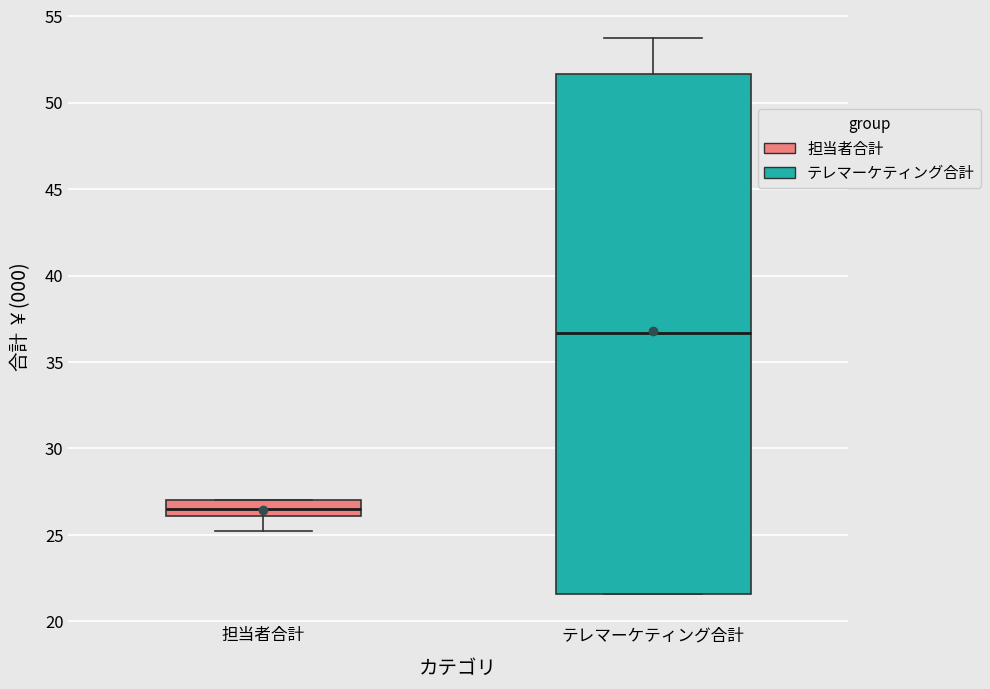

Reading left to right, transcribe this box plot: for each box, give where its median line is, the range the box spans, and where its two whiskers end, as read against the y-axis. The values are not printed on the chart, so give them approximately, as read against the axis.

担当者合計: median 26.5, box 26.0 to 27.0, whiskers 25.0 to 27.0
テレマーケティング合計: median 36.5, box 21.5 to 51.5, whiskers 21.5 to 54.0